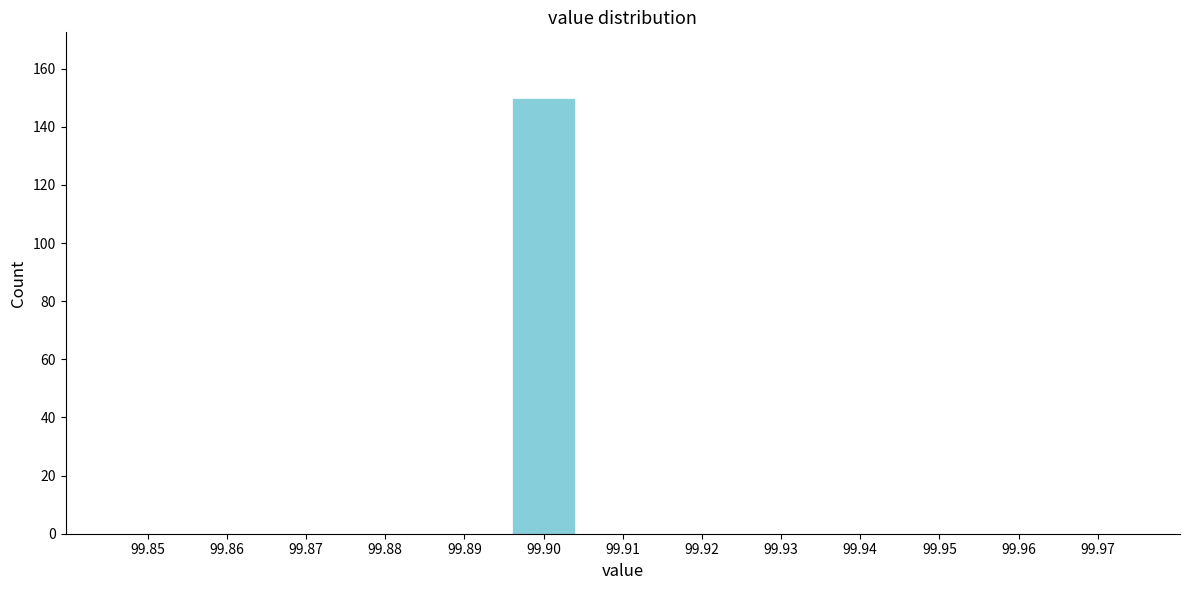

Reading right to left, what are all the values shown in this chart?

99.97=0	99.96=0	99.95=0	99.94=0	99.93=0	99.92=0	99.91=0	99.90=150	99.89=0	99.88=0	99.87=0	99.86=0	99.85=0